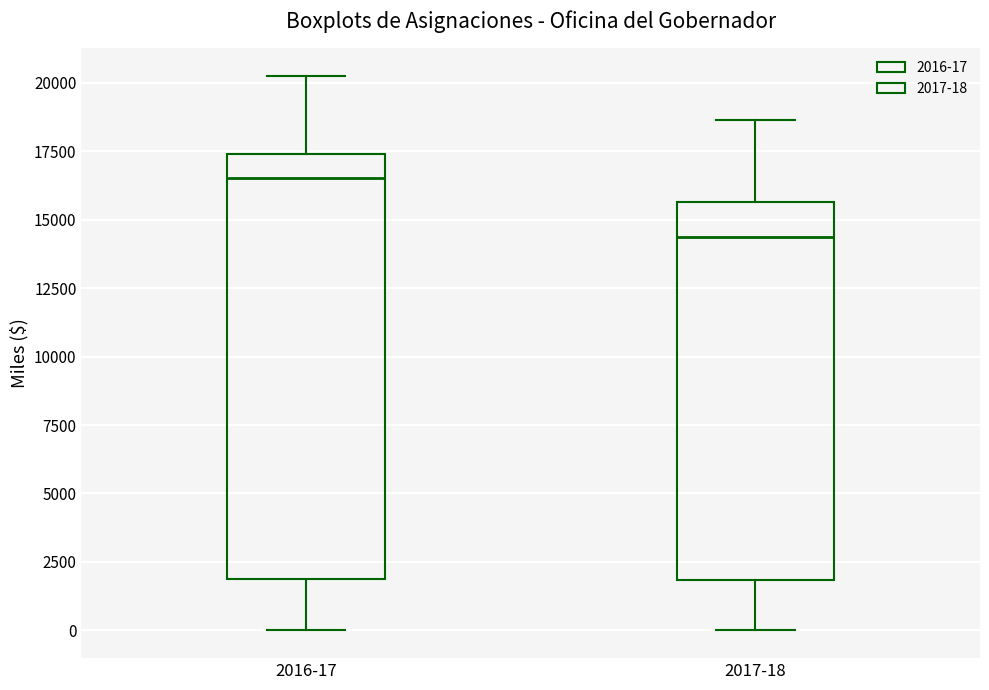

Comparing the boxes themselves (not the whiskers), which one is the tallest?

2016-17